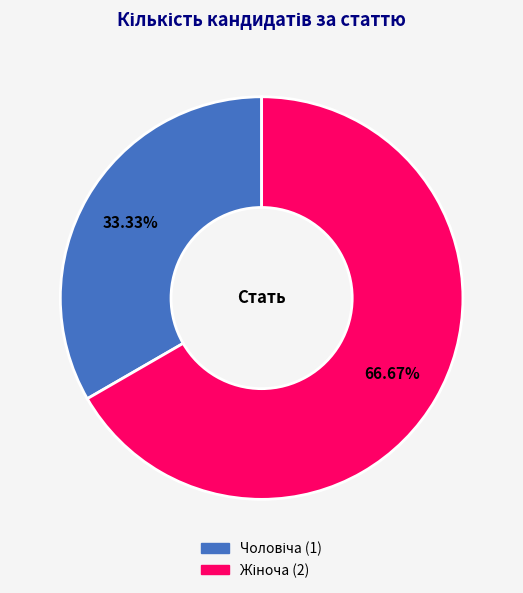

Is there any slice that represents more than half of the pie?

Yes